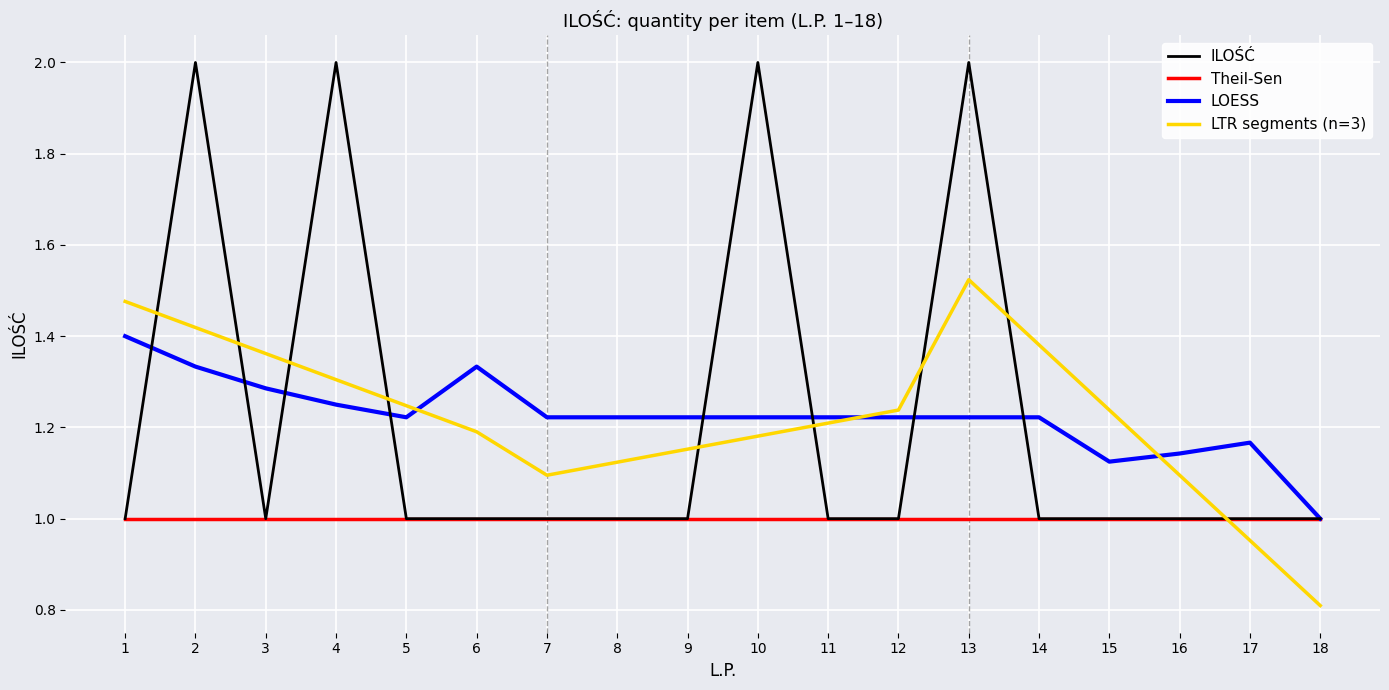

What is the approximate value at 13?

2